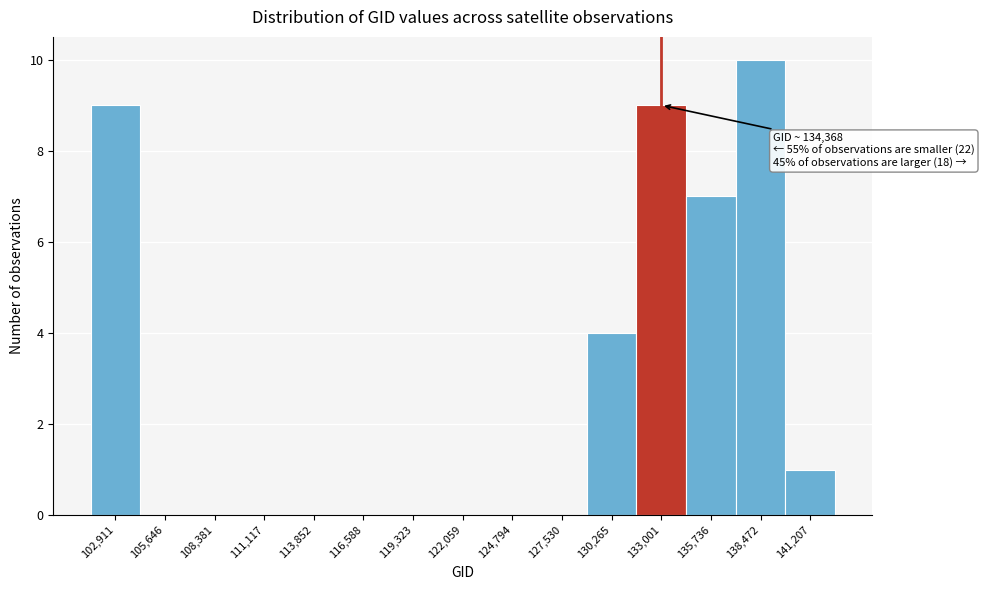

Reading left to right, extract all data points from this chart.

102,911=9	105,646=0	108,381=0	111,117=0	113,852=0	116,588=0	119,323=0	122,059=0	124,794=0	127,530=0	130,265=4	133,001=9	135,736=7	138,472=10	141,207=1